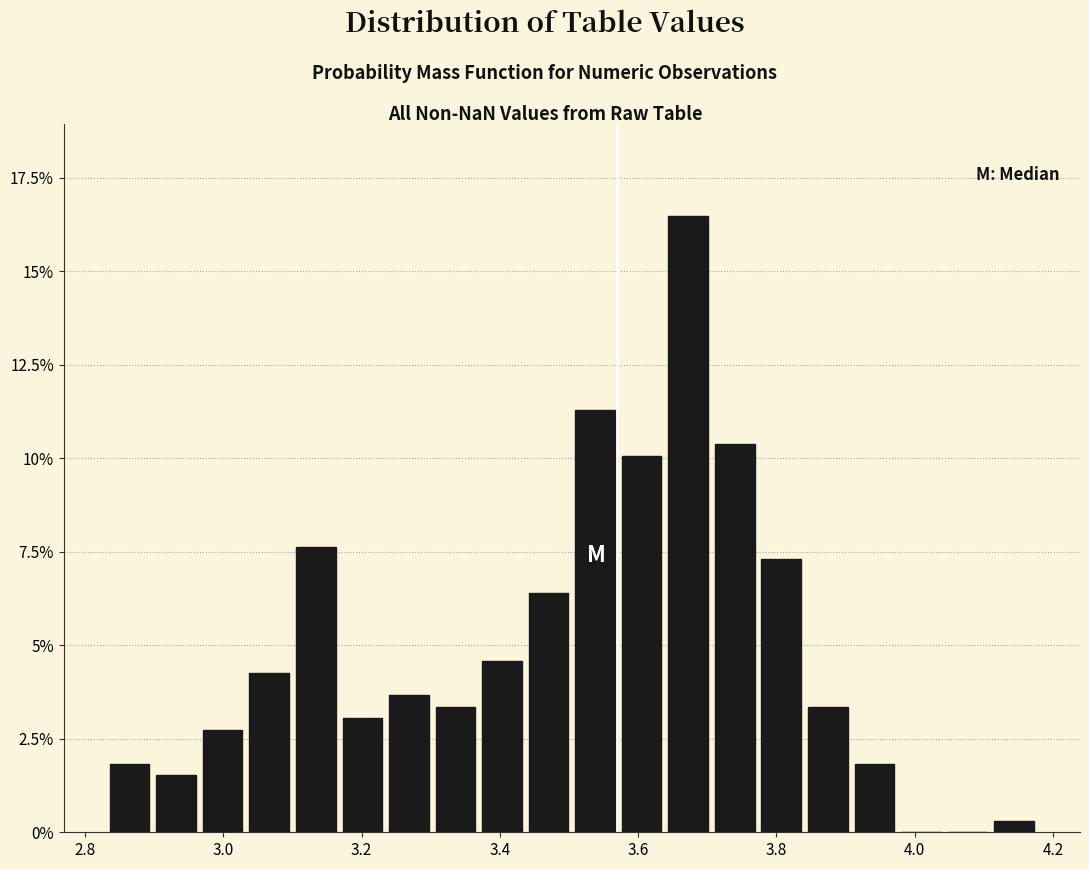

Around what value on the x-axis is the tallest bar? Give the approximate position of its centre, as read against the axis.

3.68